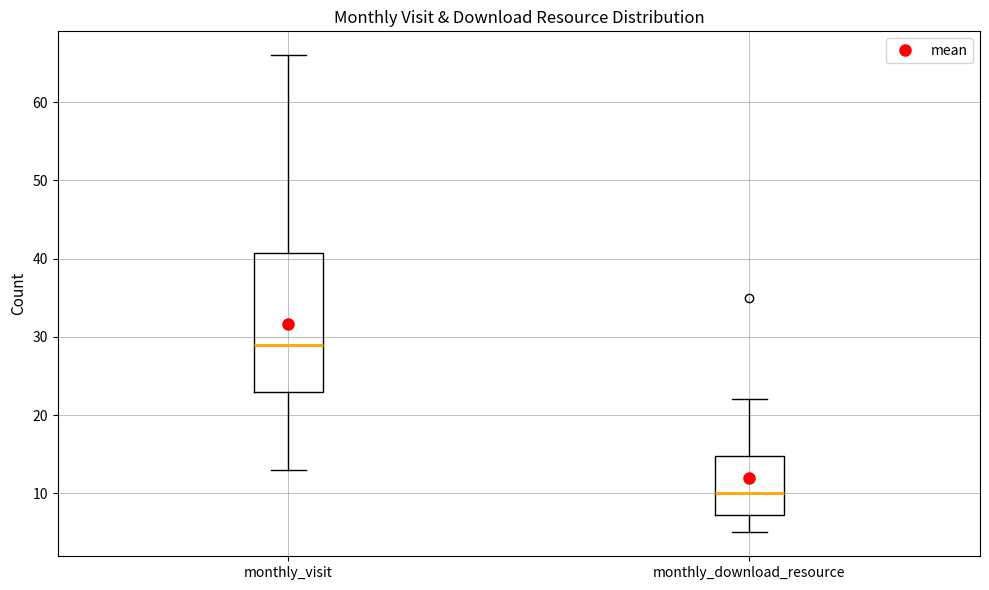

Reading left to right, read every box against the y-axis: the position of its median line, the range the box covers, and the ends of its whiskers. The values are not printed on the chart, so give them approximately, as read against the axis.

monthly_visit: median 29, box 23 to 41, whiskers 13 to 66
monthly_download_resource: median 10, box 7 to 15, whiskers 5 to 22